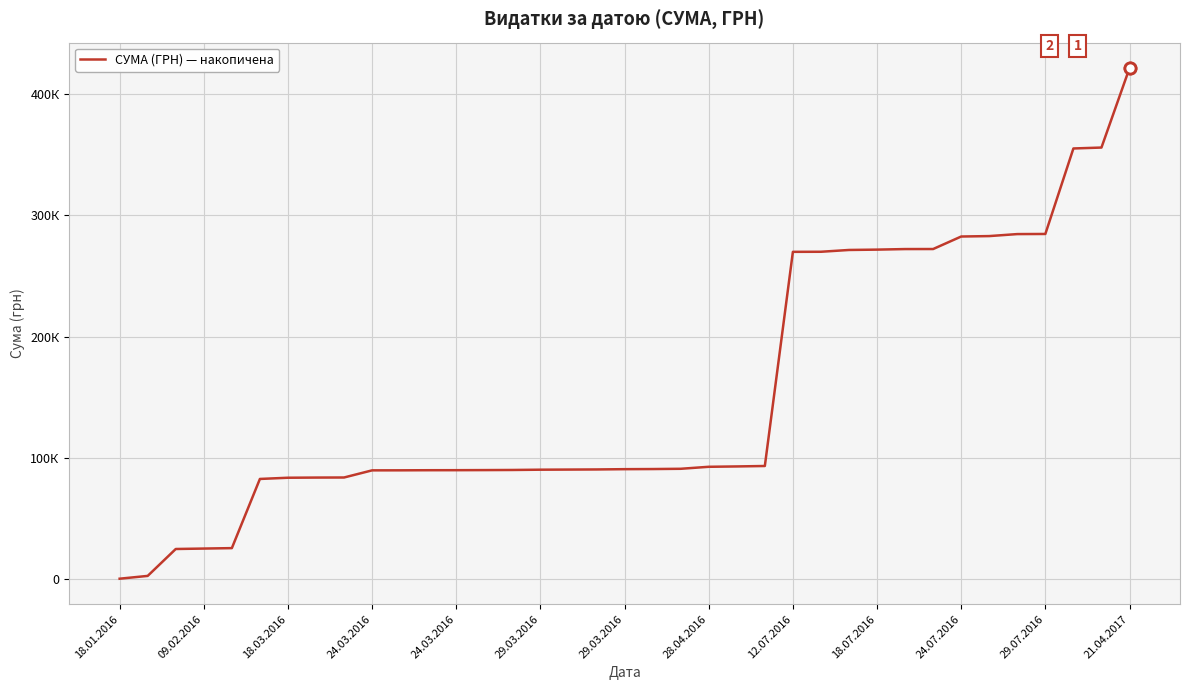

Does the chart have visible grid lines?

Yes